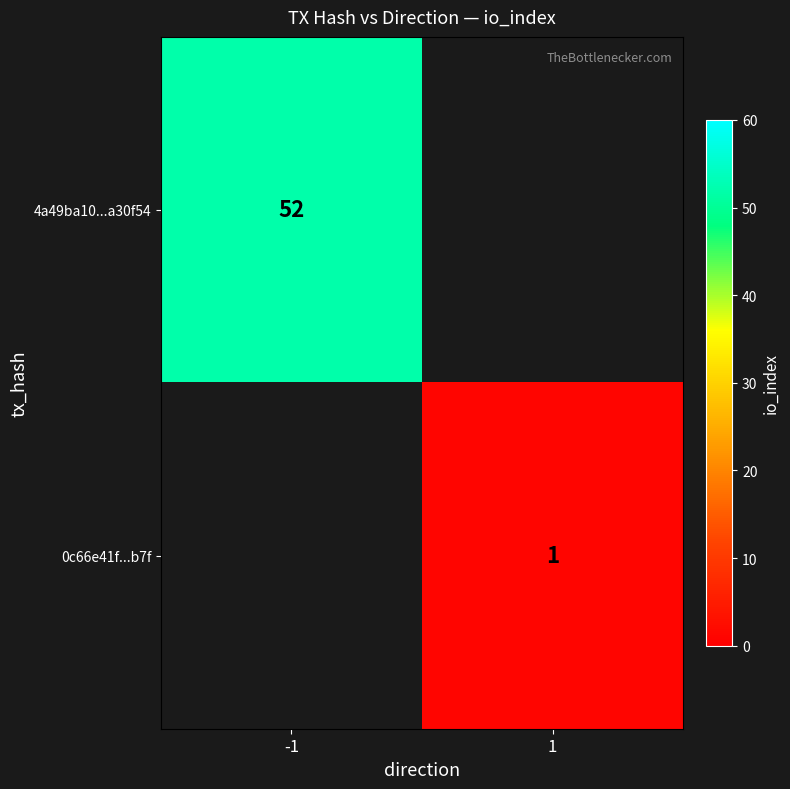

At which category does the chart reach its peak across all series?

-1